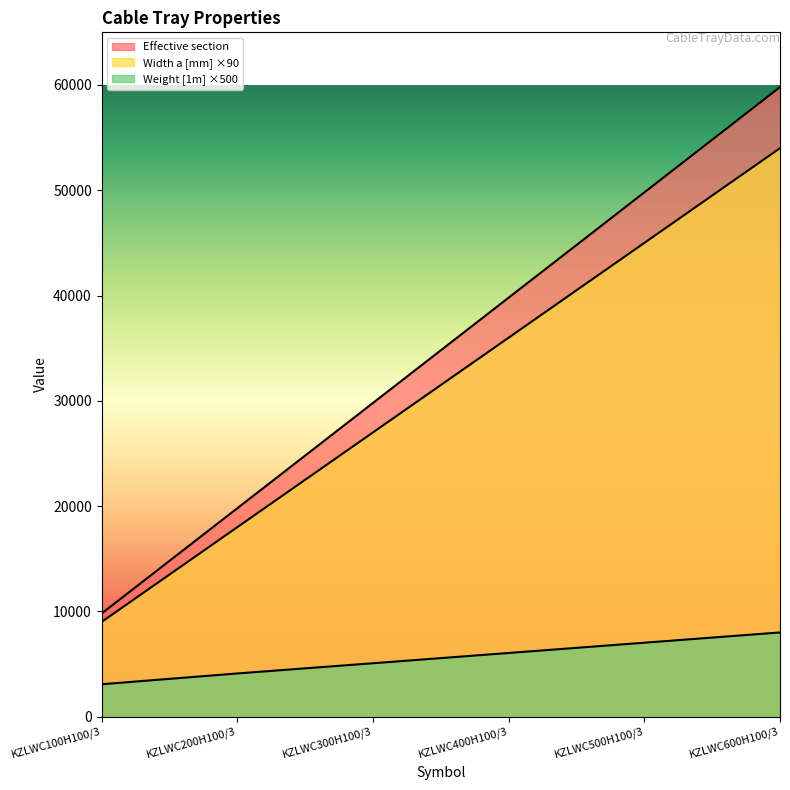

What is the difference between the second highest and minimum values in the Weight [1m] series?

3945.0